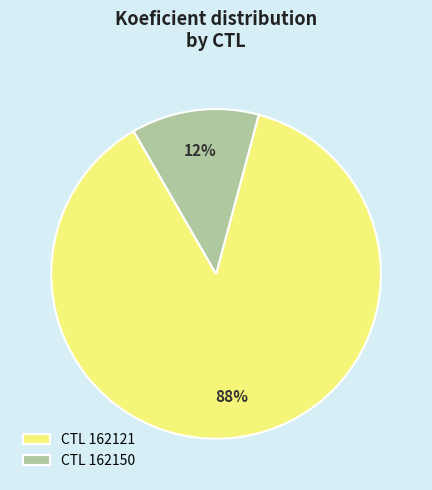

Which has a higher value, CTL 162150 or CTL 162121?

CTL 162121